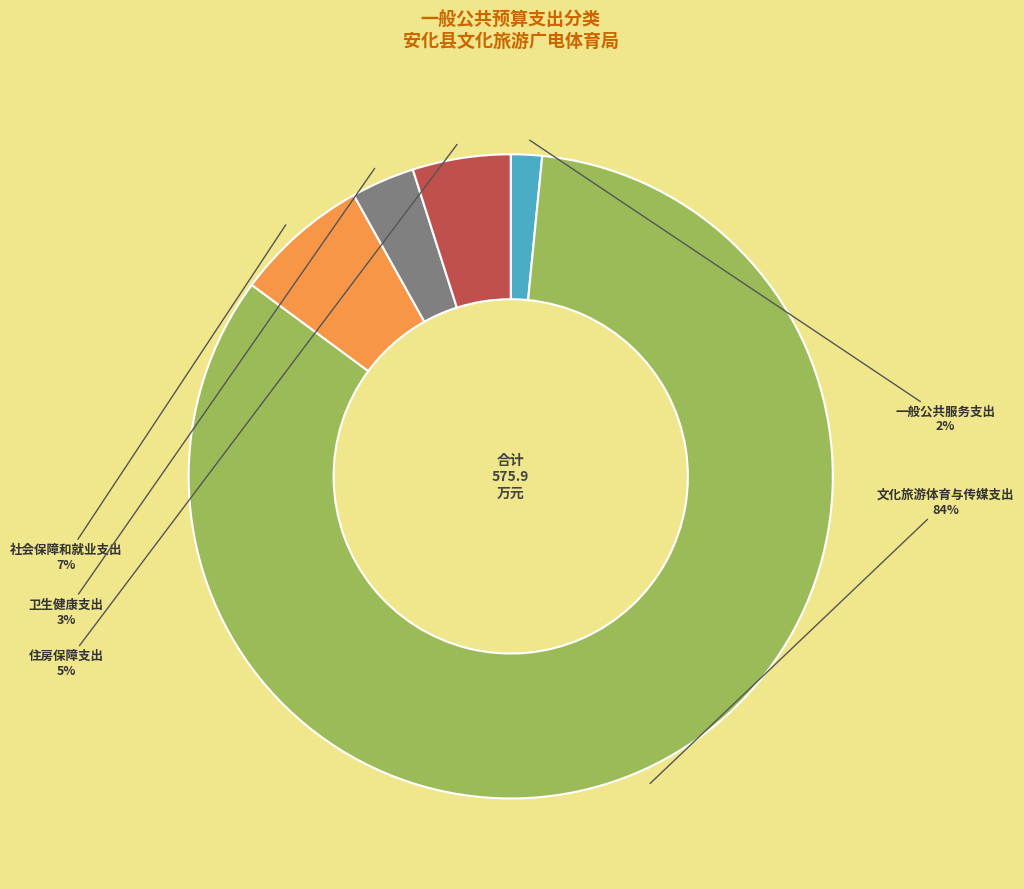

True or false: 卫生健康支出 accounts for 3% of the total.

True